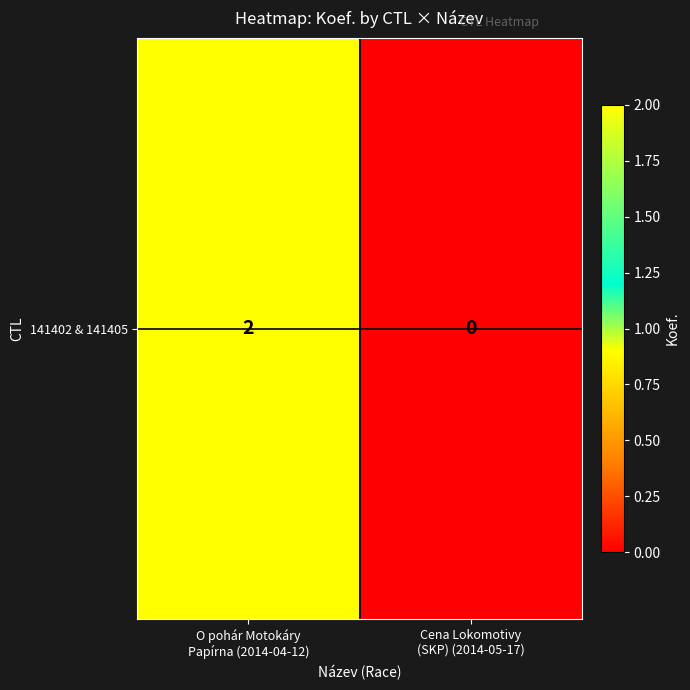

Rank the categories by value from lowest to highest.

Cena Lokomotivy
(SKP) (2014-05-17), O pohár Motokáry
Papírna (2014-04-12)